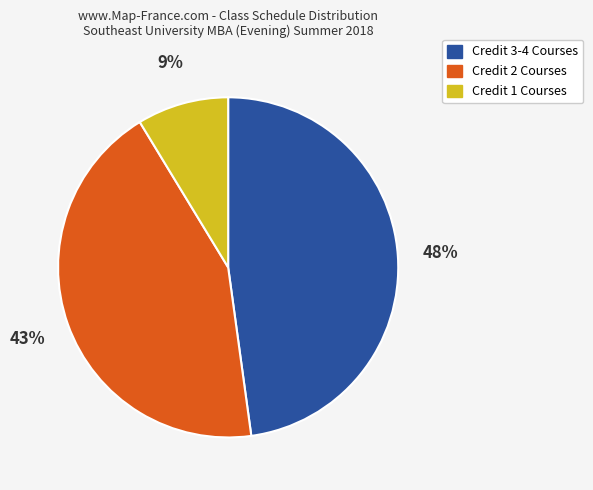

Is there a majority slice in this chart?

No